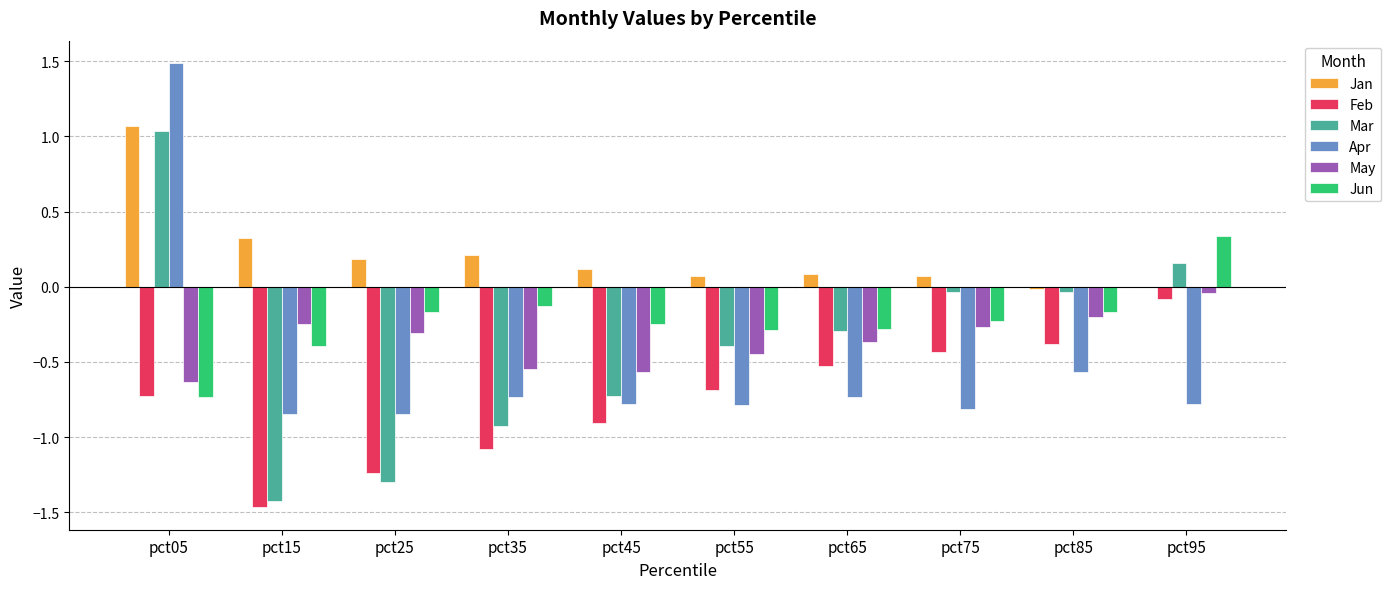

Which series has the largest total across all categories?

Jan